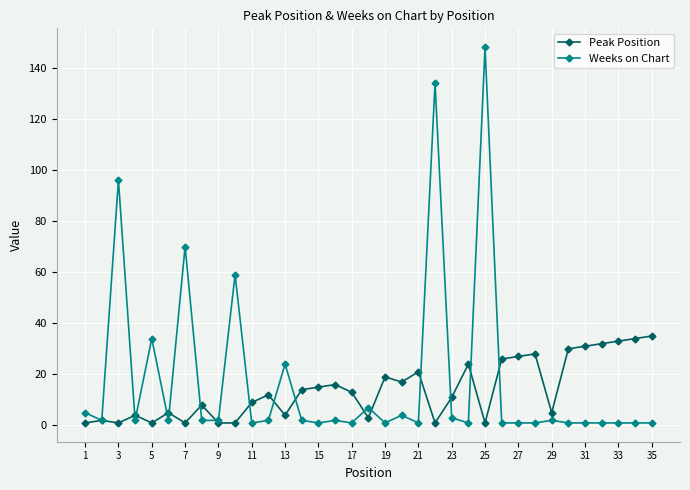

What is the maximum value for Peak Position?

35